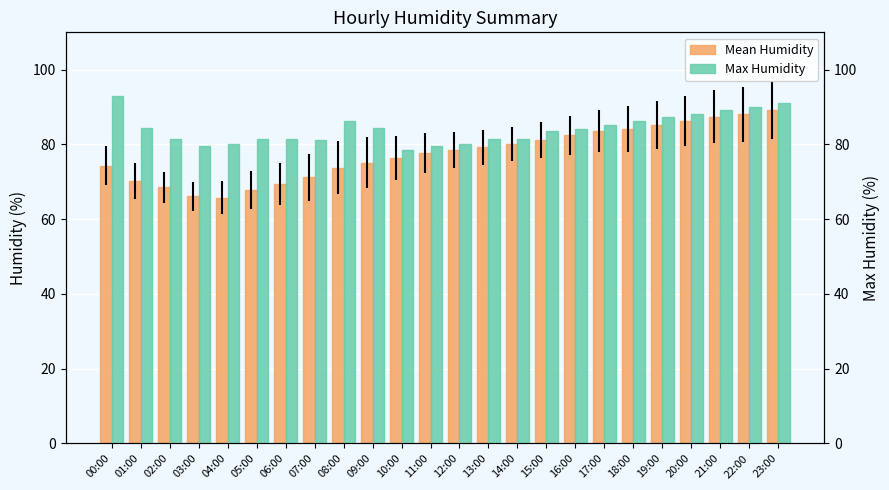

Which series has the widest spread of values?

Mean Humidity